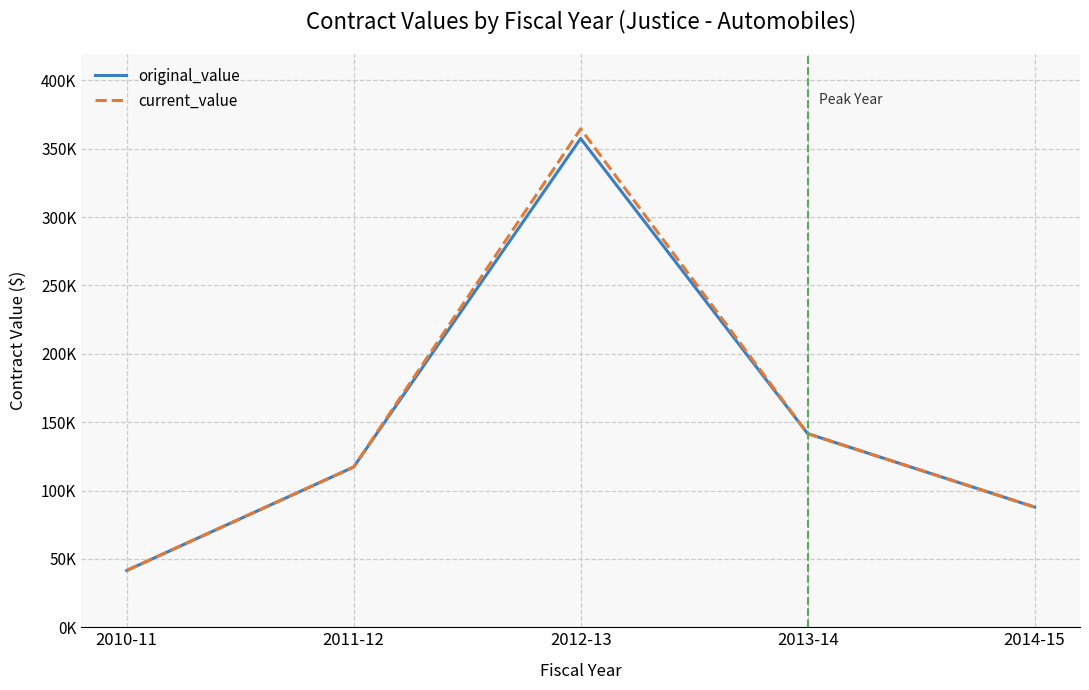

List the labels in order of current_value value, smallest first.

2010-11, 2014-15, 2011-12, 2013-14, 2012-13